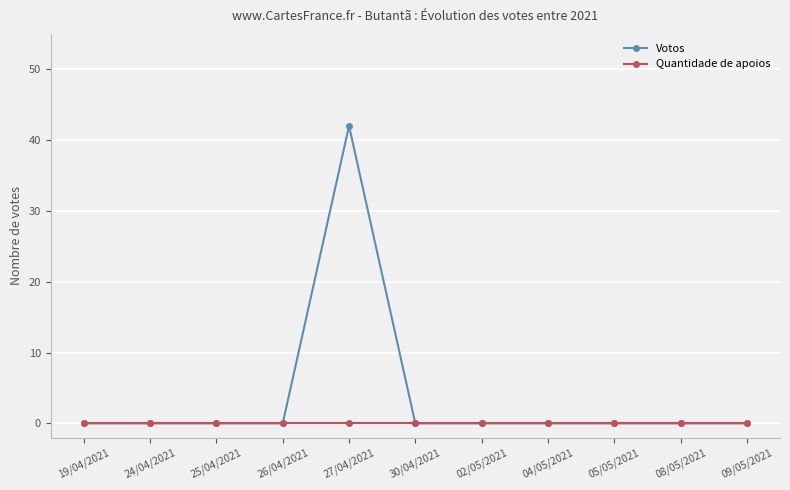

How many series are shown in this chart?

2